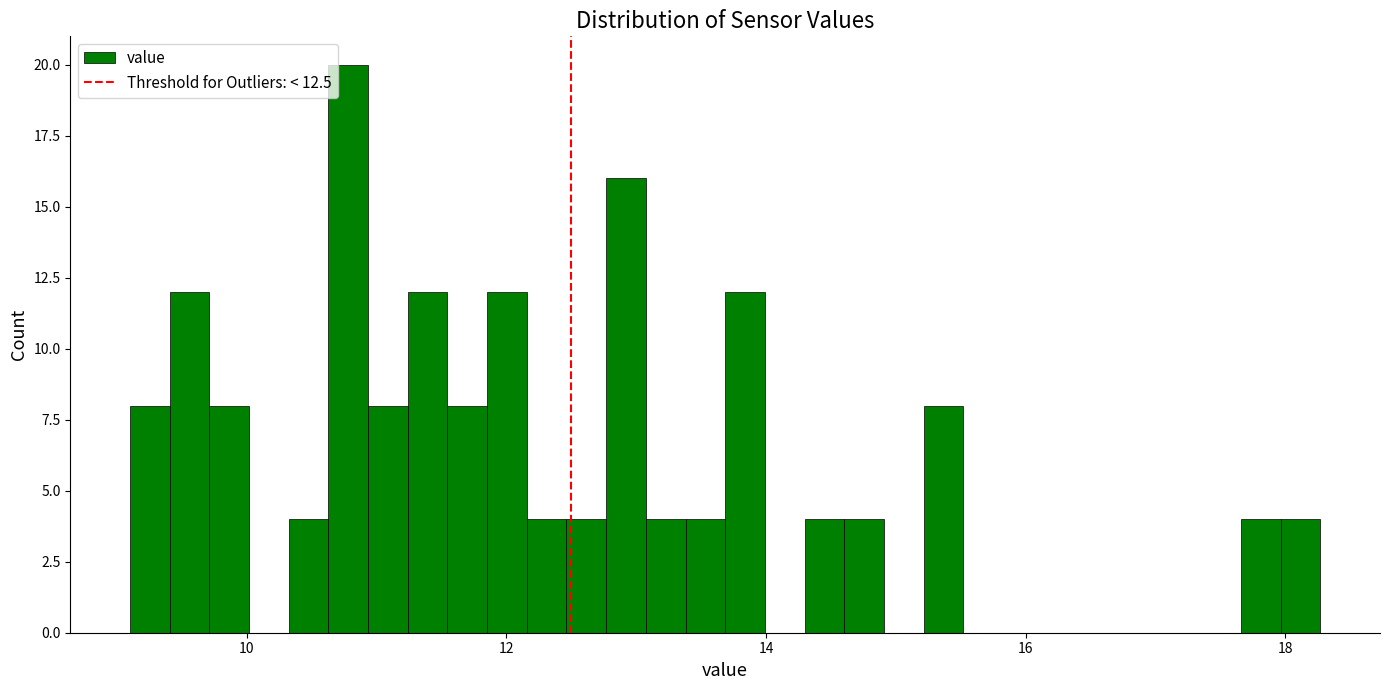

Read against the x-axis, roughly where is the centre of the tallest bar?

10.8